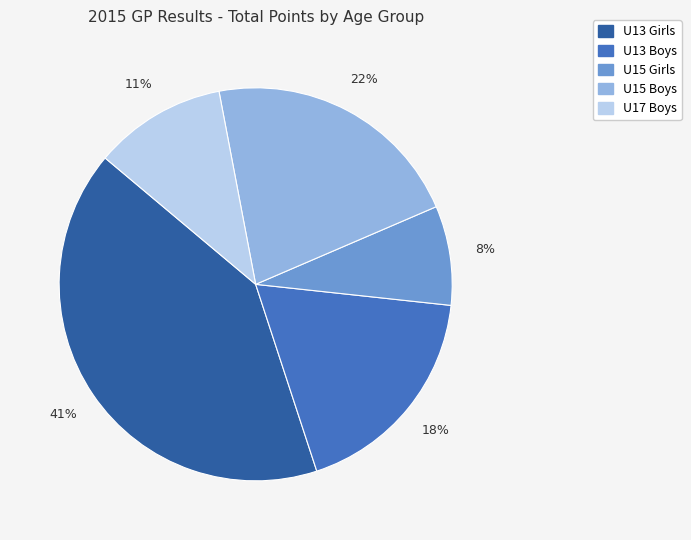

To the nearest percent, what is the average slice percentage?

20%